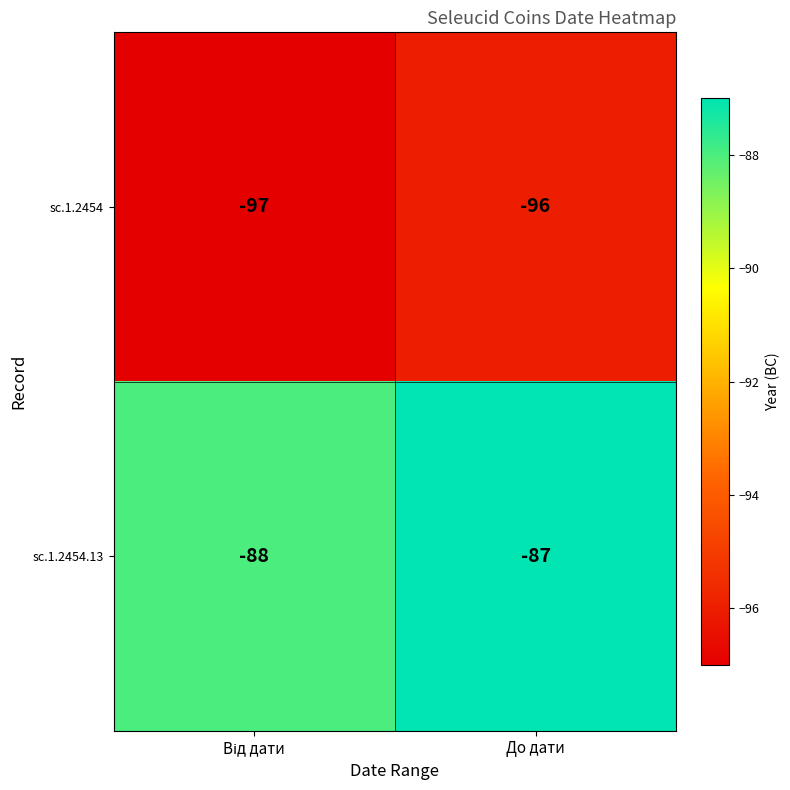

What is the difference between the highest and lowest values at До дати?

9